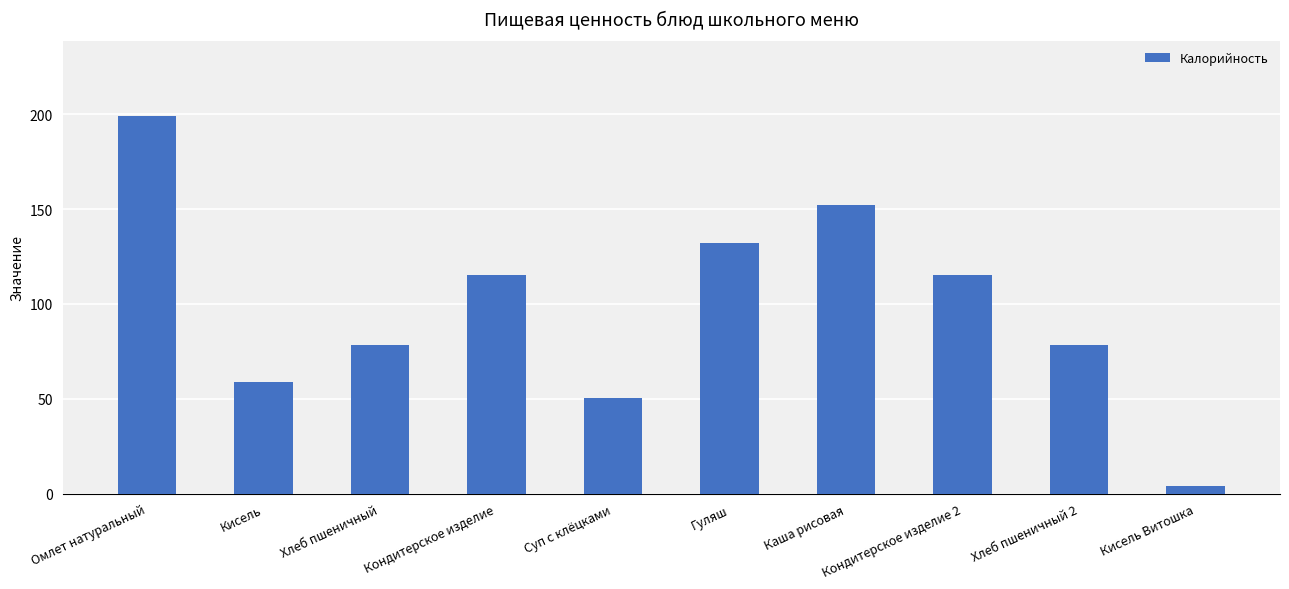

What is the label of the 4th bar from the left?

Кондитерское изделие